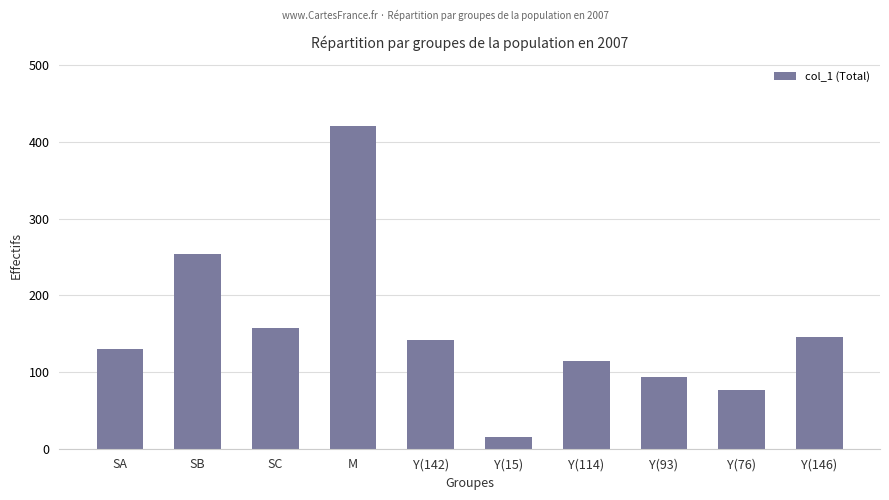

What is the average value?

155